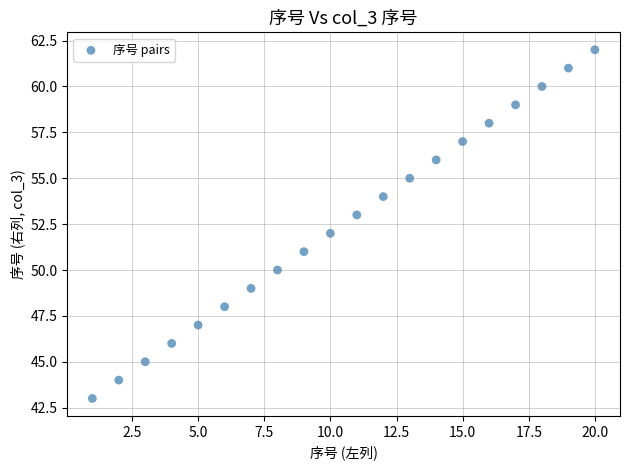

What is the range of Y values (max minus min)?

19